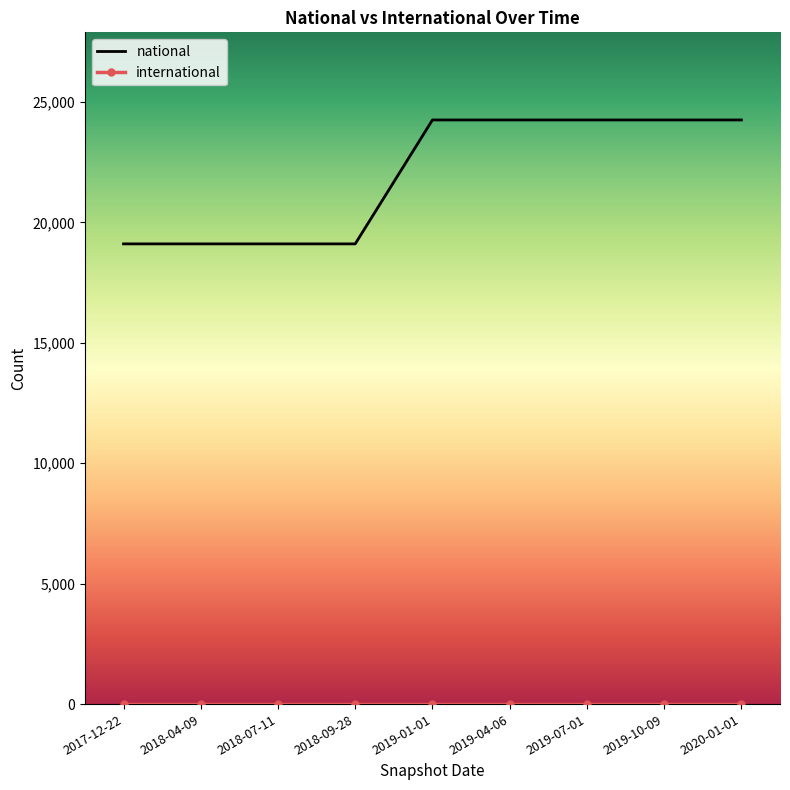

How many national values are between 19110 and 24256?

9